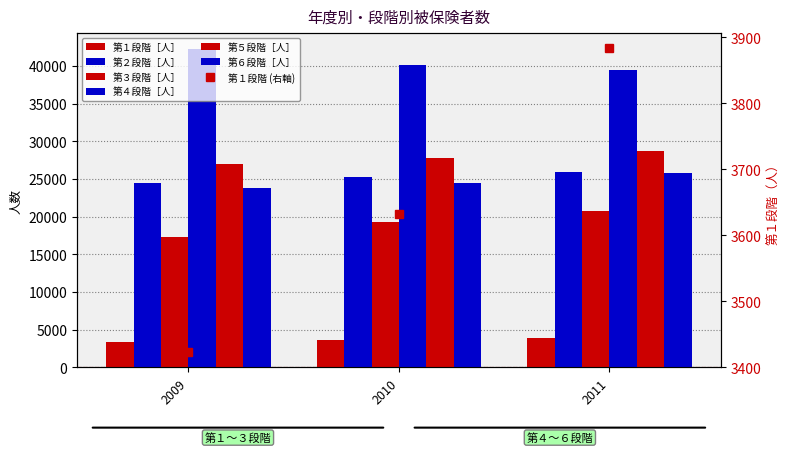

At how many categories does at least one series exceed 7516?

3